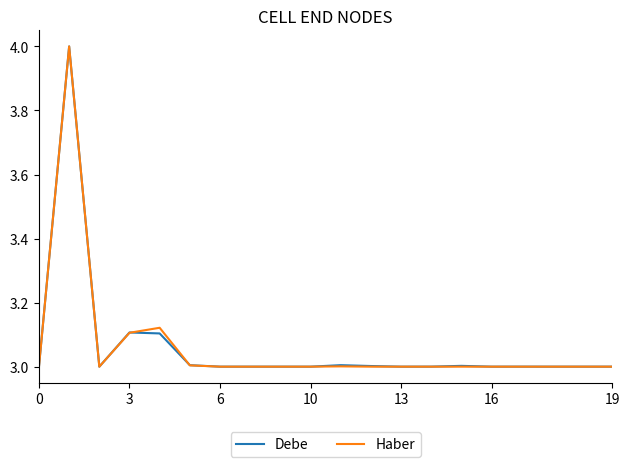

What is the smallest value displayed?

3.0